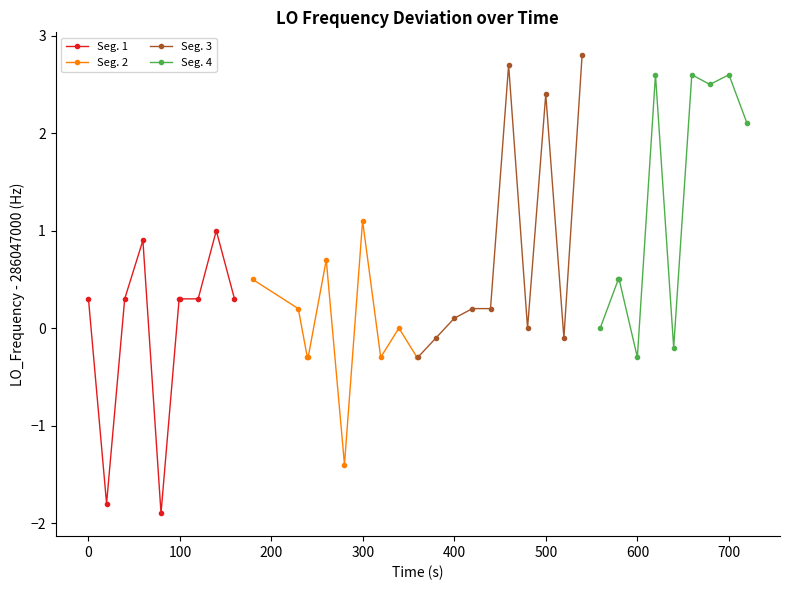

How many negative values does the Seg. 2 series have?

5